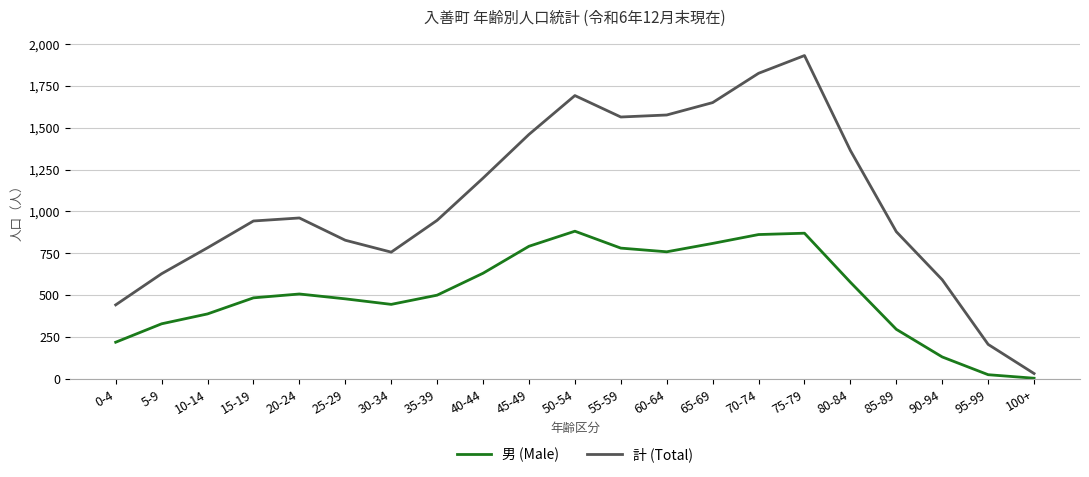

What is the average value of the 計 (Total) series?

1060